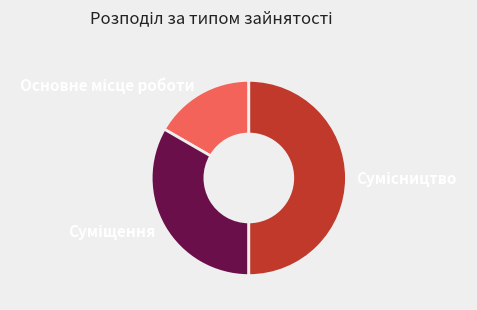

Do Основне місце роботи and Суміщення together represent more than half of the pie?

No